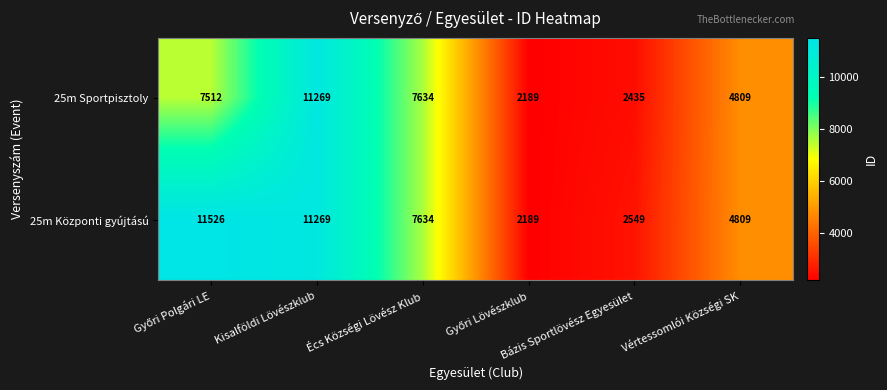

At which category is the sum across all series the highest?

Kisalföldi Lövészklub